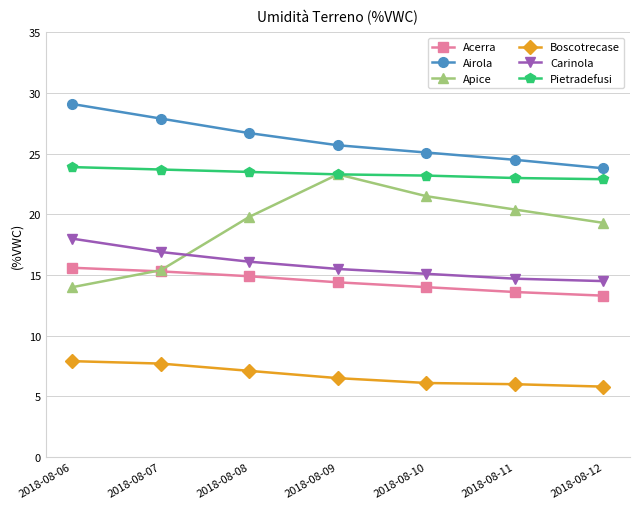

True or false: Carinola and Pietradefusi intersect in this chart.

False